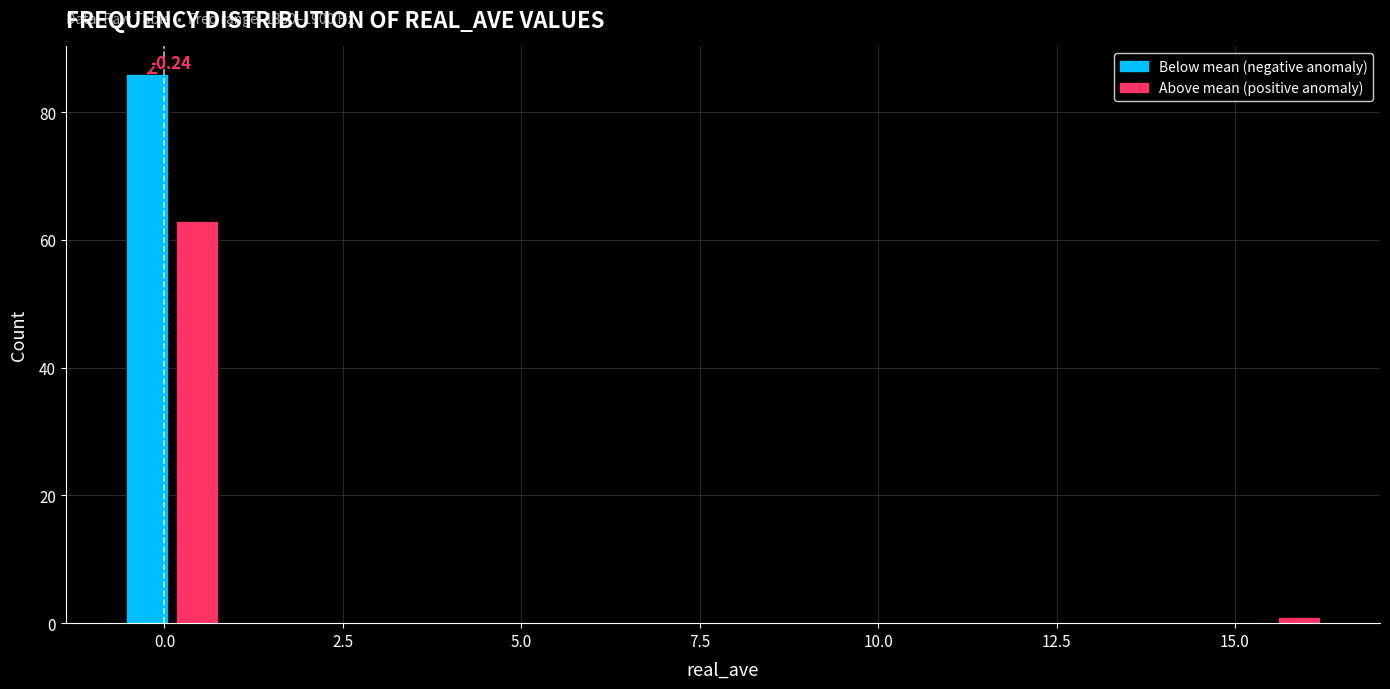

Around what value on the x-axis is the tallest bar? Give the approximate position of its centre, as read against the axis.

0.0